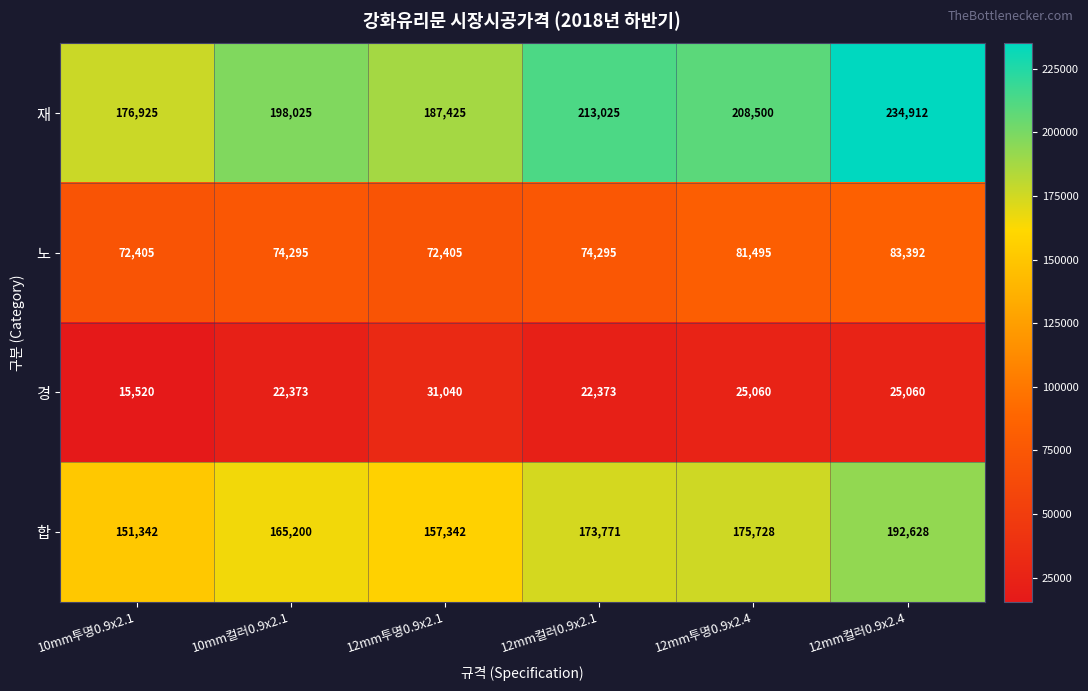

What is the difference between the maximum and second lowest values in the 노 series?

10987